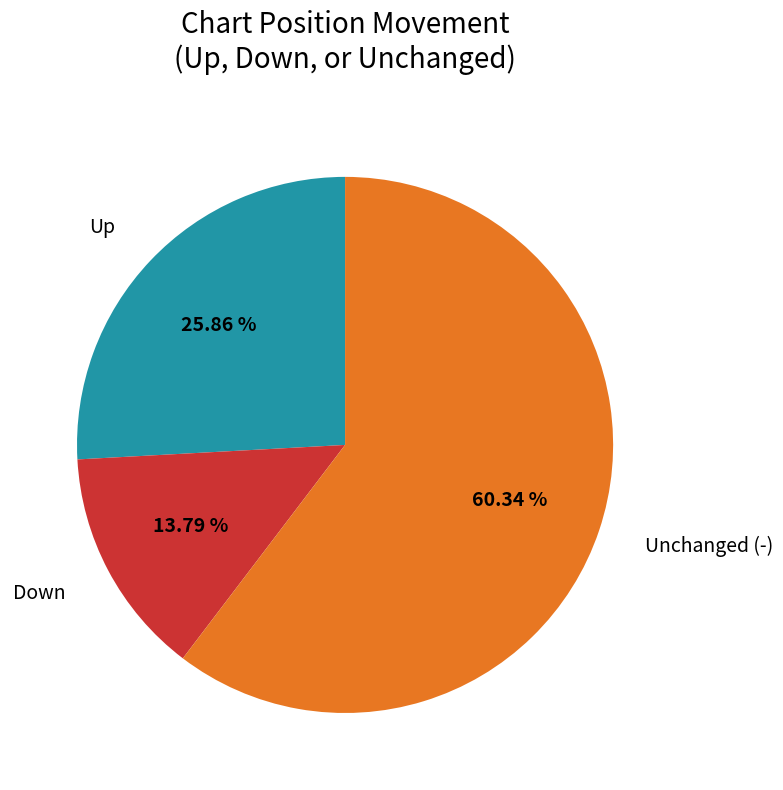

Which has a higher value, Unchanged (-) or Down?

Unchanged (-)